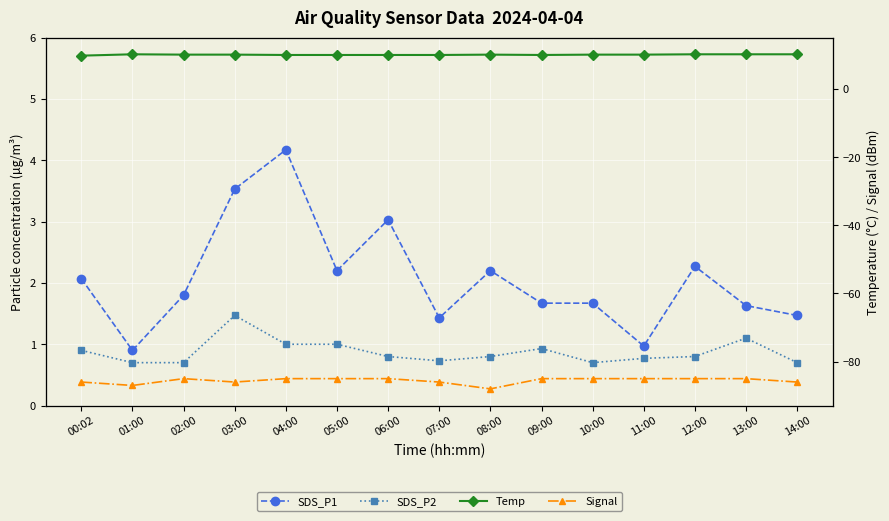

Reading right to left, extract all data points from this chart.

SDS_P1: 1.5	1.6	2.3	1.0	1.7	1.7	2.2	1.4	3.0	2.2	4.2	3.5	1.8	0.9	2.1
SDS_P2: 0.7	1.1	0.8	0.8	0.7	0.9	0.8	0.7	0.8	1.0	1.0	1.5	0.7	0.7	0.9
Temp: 10.2	10.2	10.2	10.1	10.1	10.0	10.1	10.0	10.0	10.0	10.0	10.1	10.1	10.2	9.8
Signal: -86.0	-85.0	-85.0	-85.0	-85.0	-85.0	-88.0	-86.0	-85.0	-85.0	-85.0	-86.0	-85.0	-87.0	-86.0